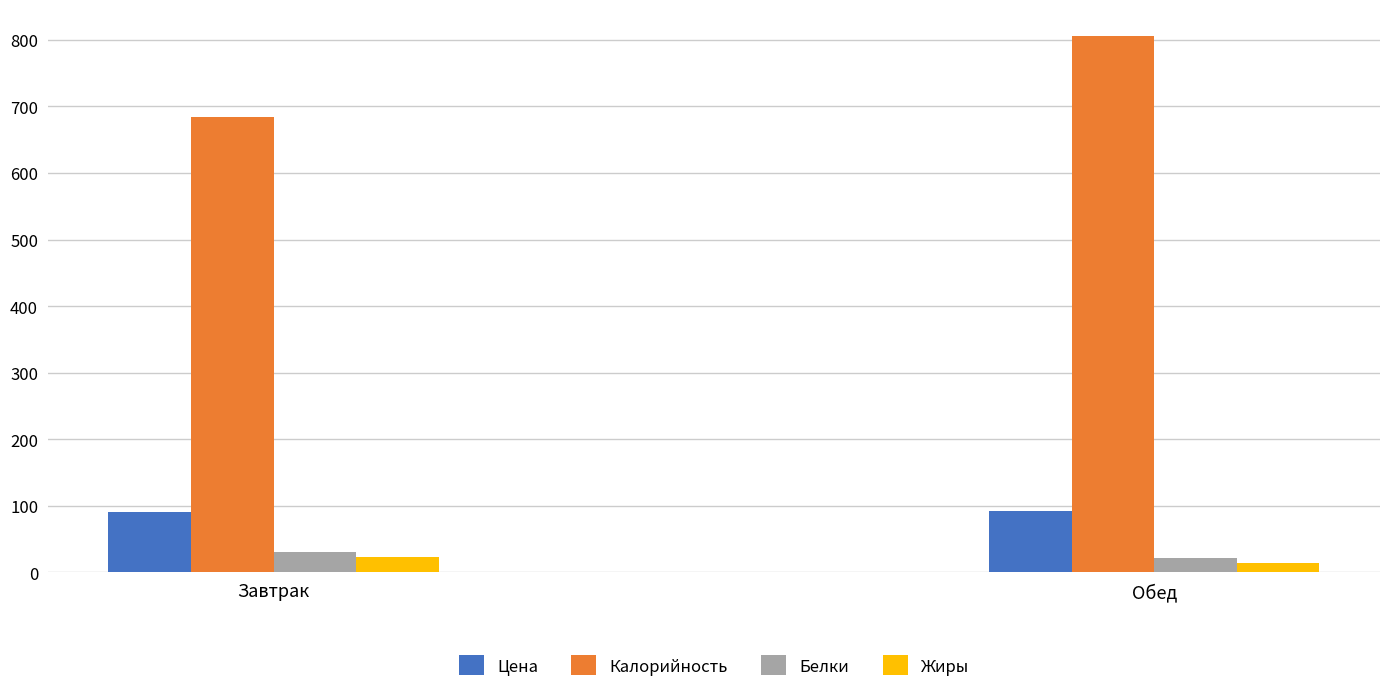

Which series has the largest range (max minus min)?

Калорийность